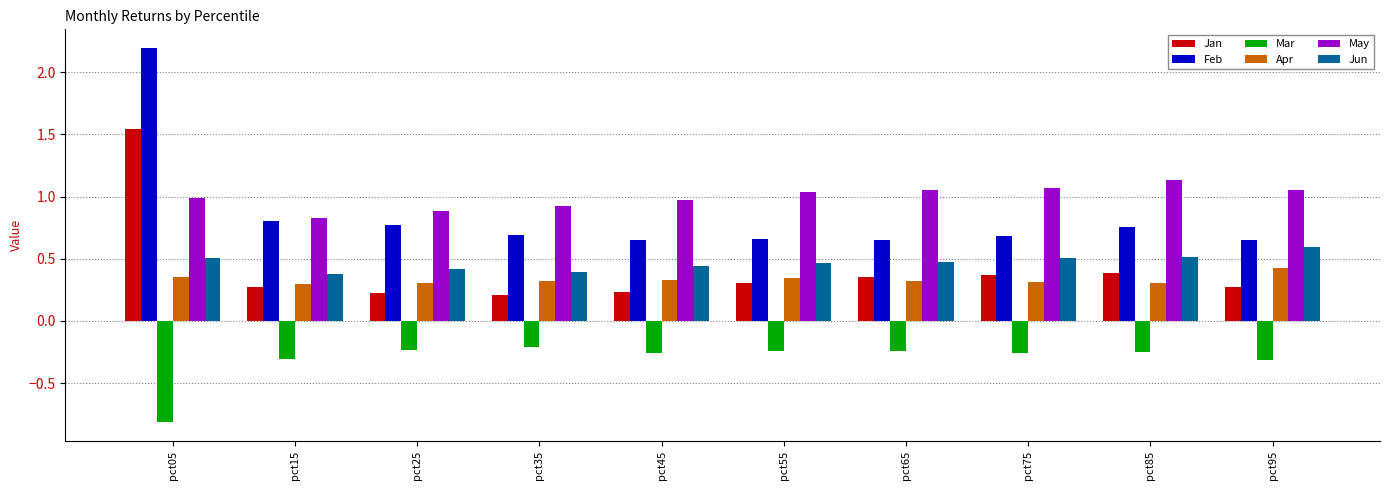

Is it true that Feb equals 0.9 at pct65?

False